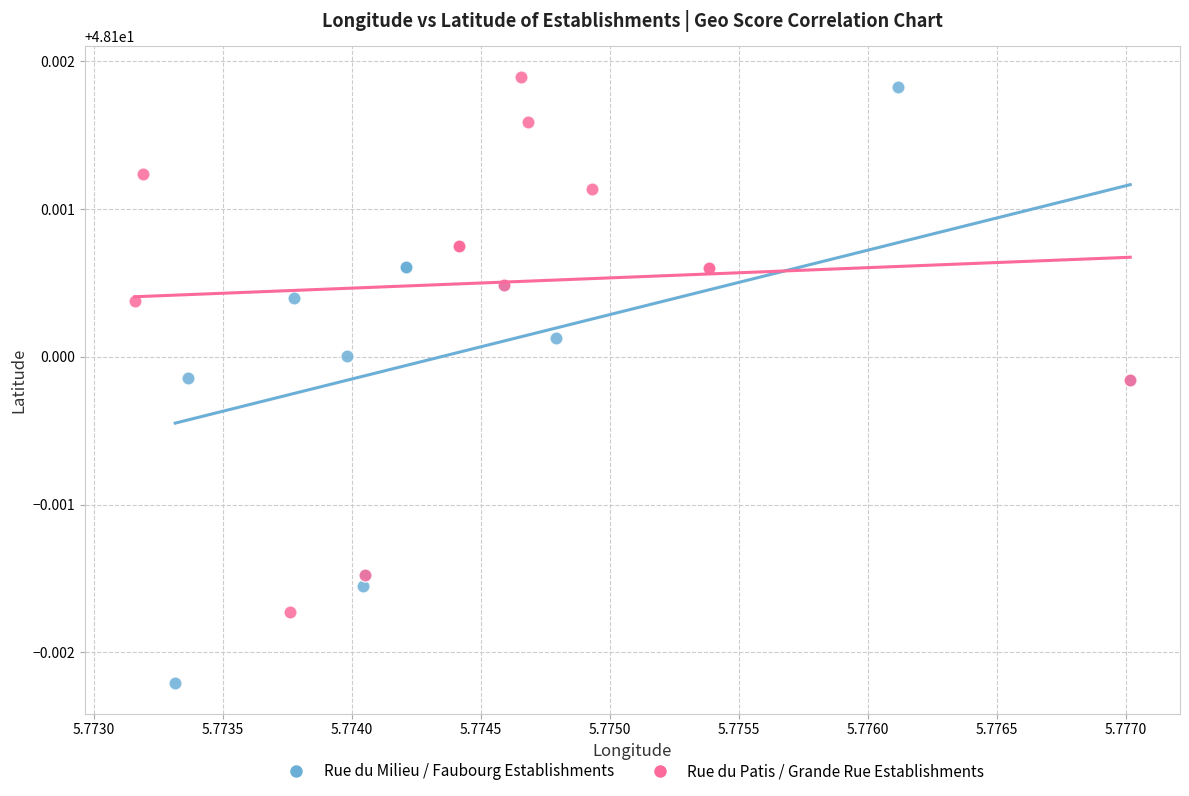

Which series has the largest Y range (max minus min)?

Rue du Milieu / Faubourg Establishments